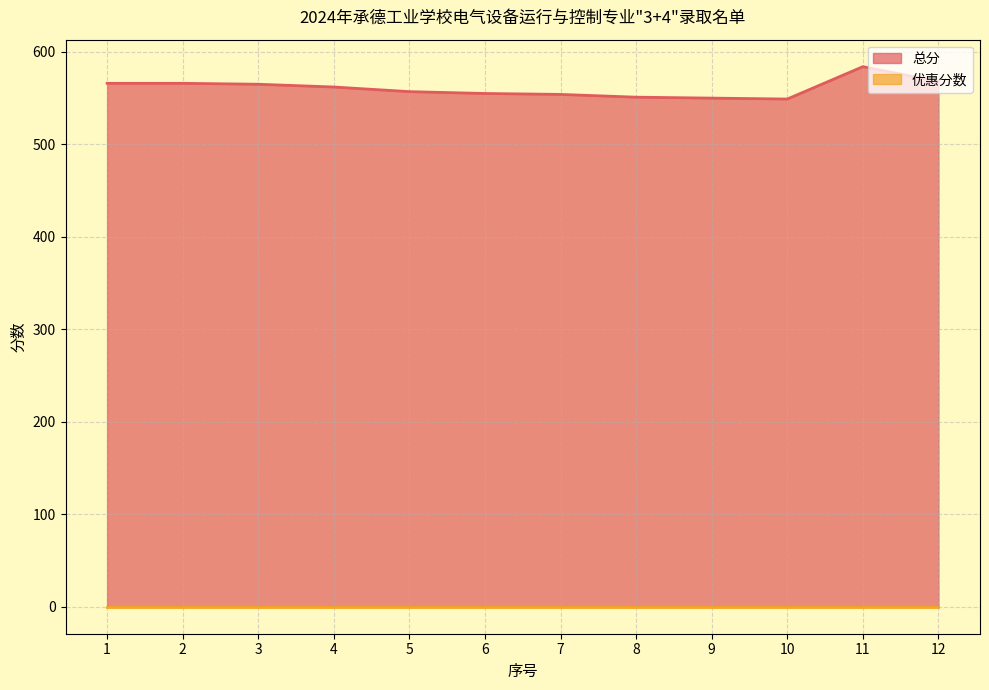

At which category does the data reach its first local peak?

11